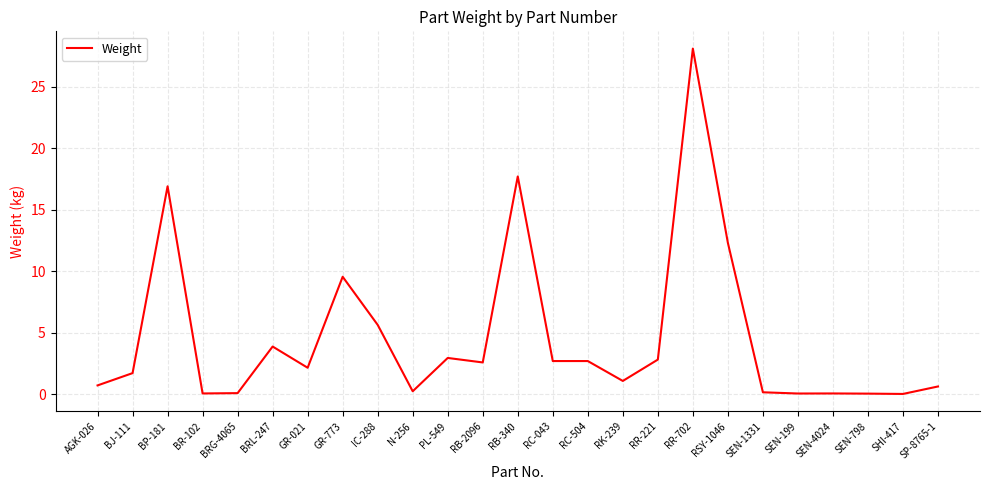

Approximately how many times larger is the value at RK-239 compared to RC-043?

0.4